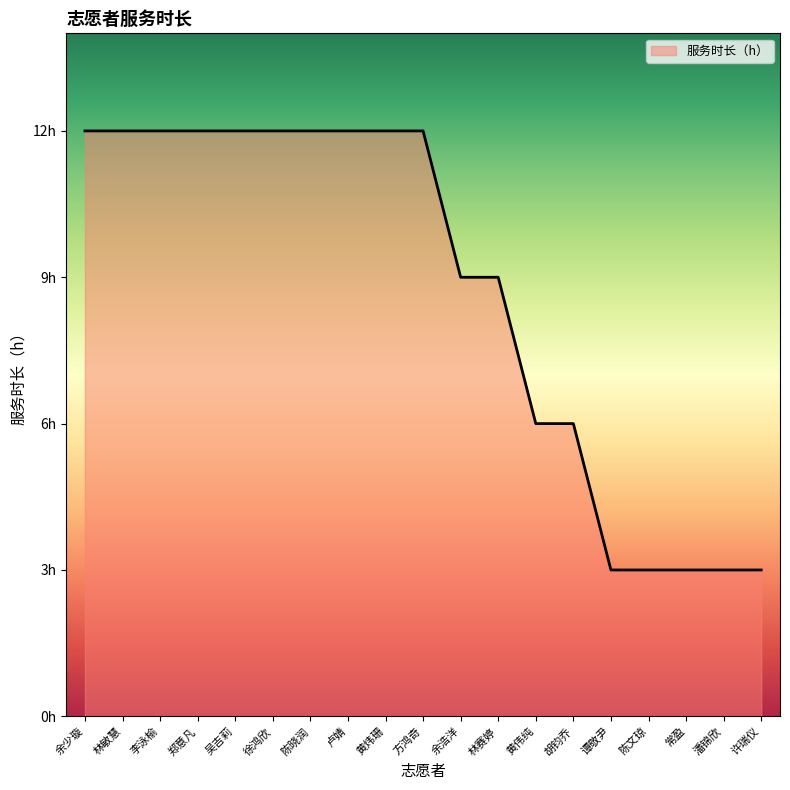

What is the difference between the maximum and minimum values?

9